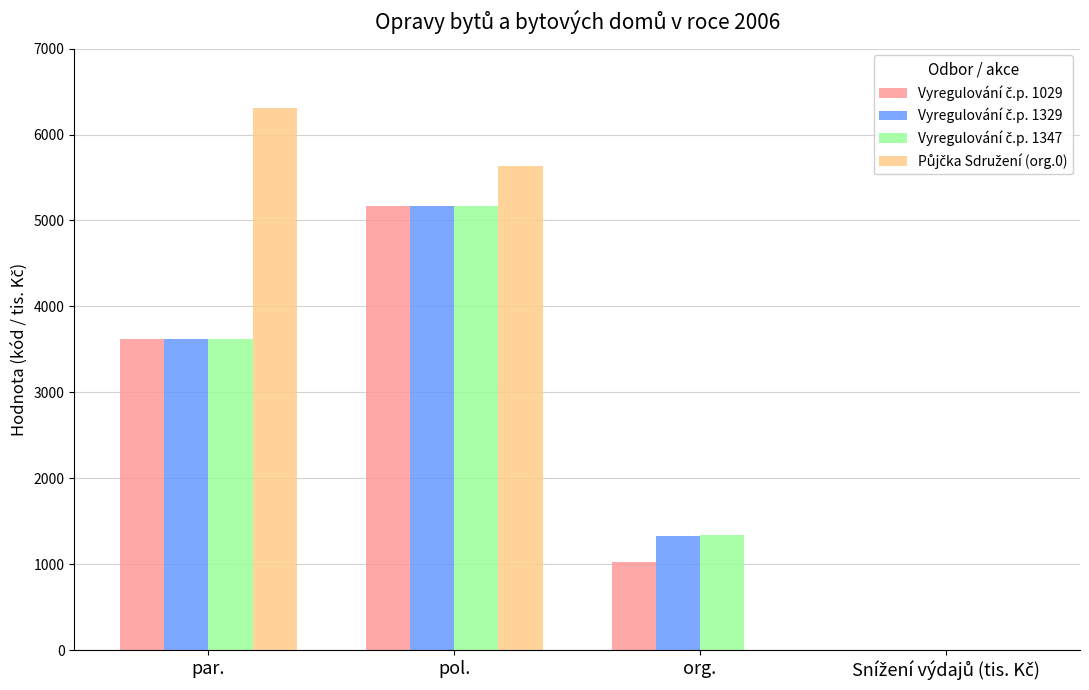

Which category has the highest value across all series?

par.